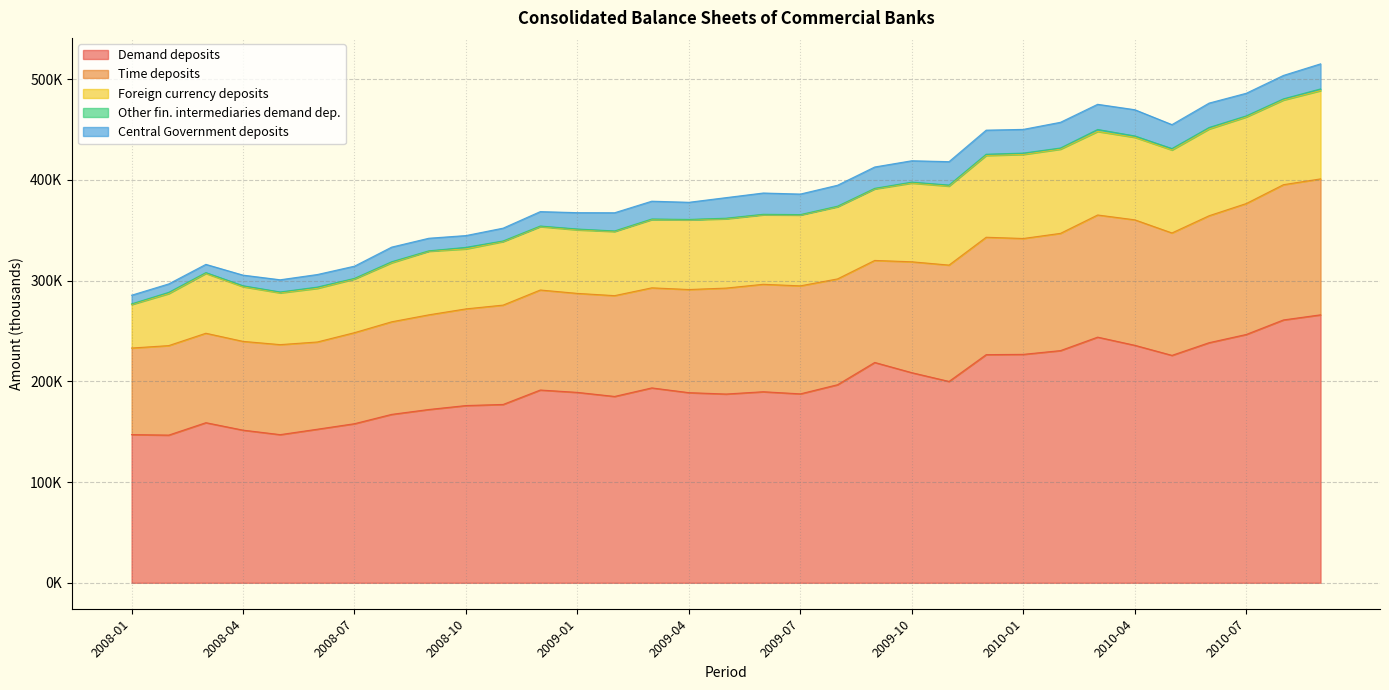

Is the value of Other fin. intermediaries demand dep. at 2008-06 greater than the value of Demand deposits at 2009-06?

No